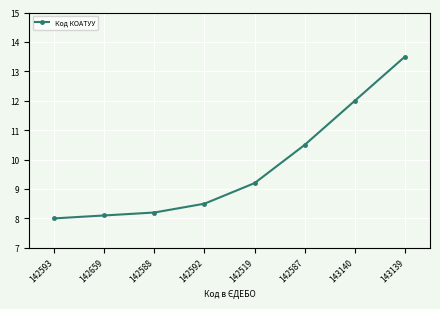

What is the average value?

9.8